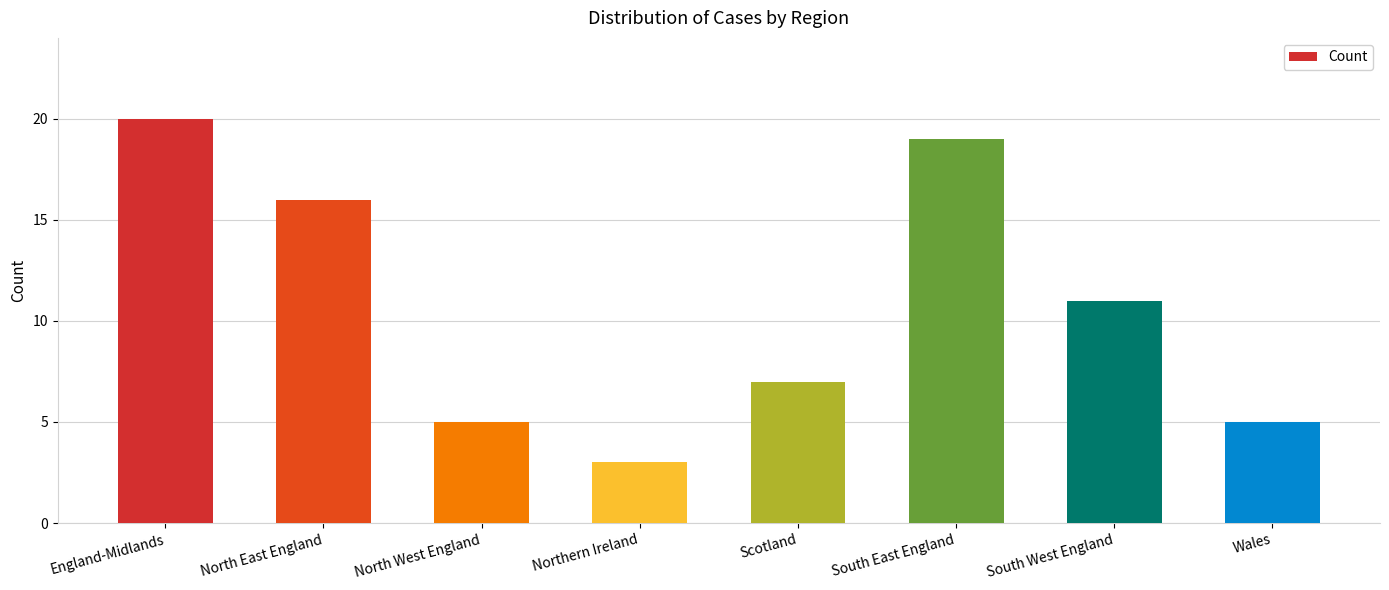

How many values are below 11?

4